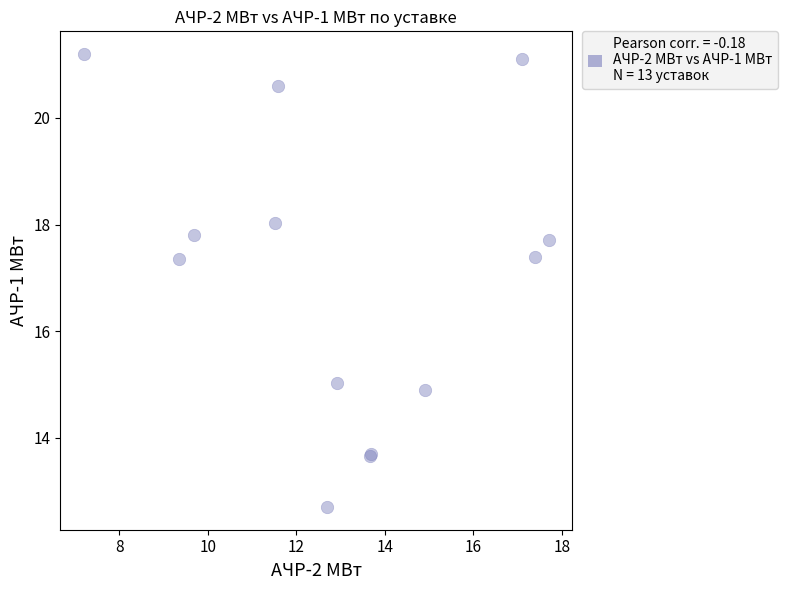

What Y value in the scatter plot is closest to 16?

15.0